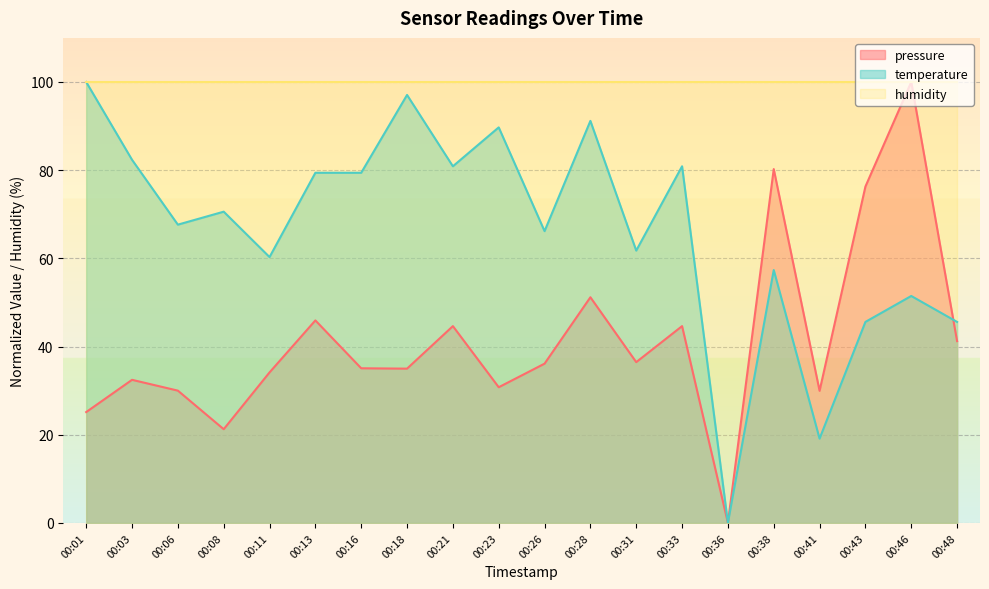

Between 00:23 and 00:13, which is larger?

00:13